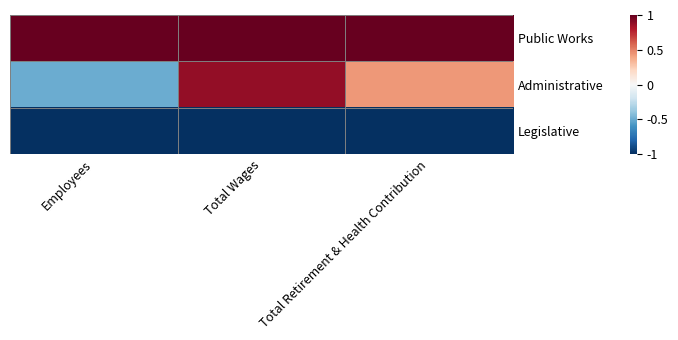

Reading left to right, extract all data points from this chart.

Public Works: Employees=1.0	Total Wages=1.0	Total Retirement & Health Contribution=1.0
Administrative: Employees=-0.5	Total Wages=0.9	Total Retirement & Health Contribution=0.4
Legislative: Employees=-1.0	Total Wages=-1.0	Total Retirement & Health Contribution=-1.0